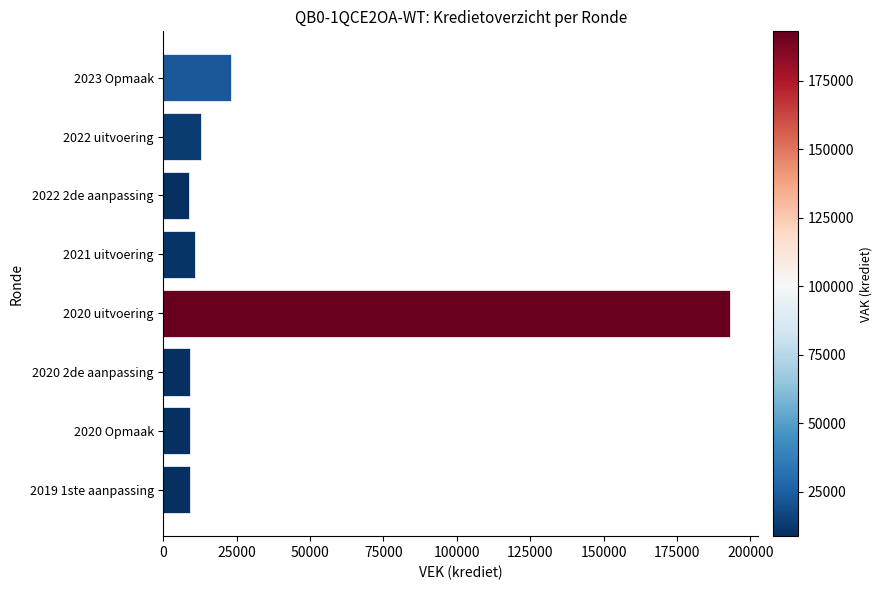

Count the number of categories in the chart.

8